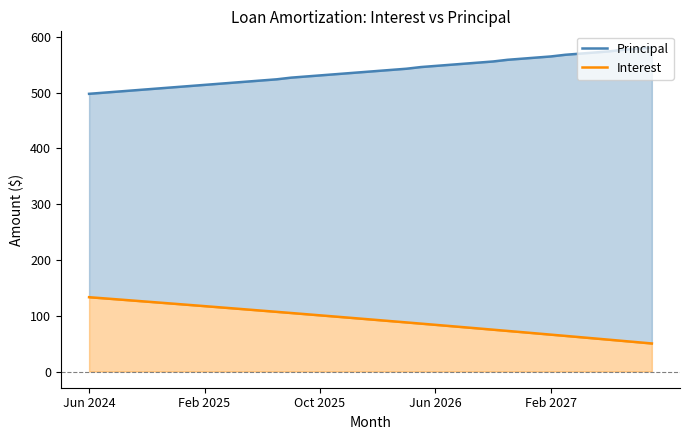

At which category does the chart reach its minimum across all series?

39